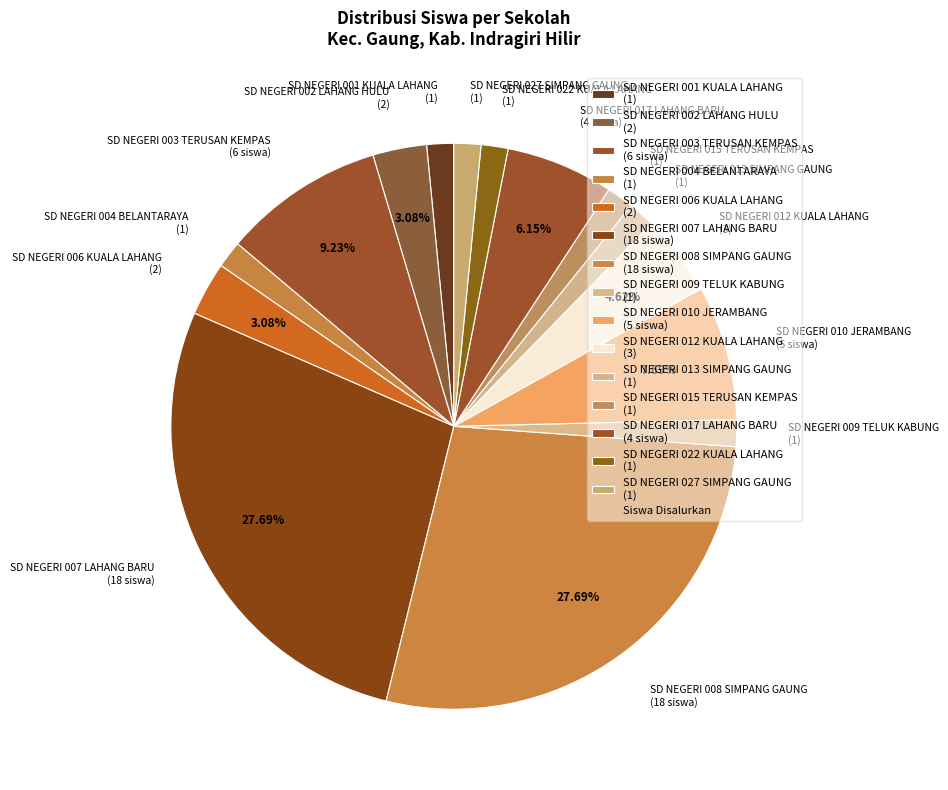

Does any single category account for the majority?

No